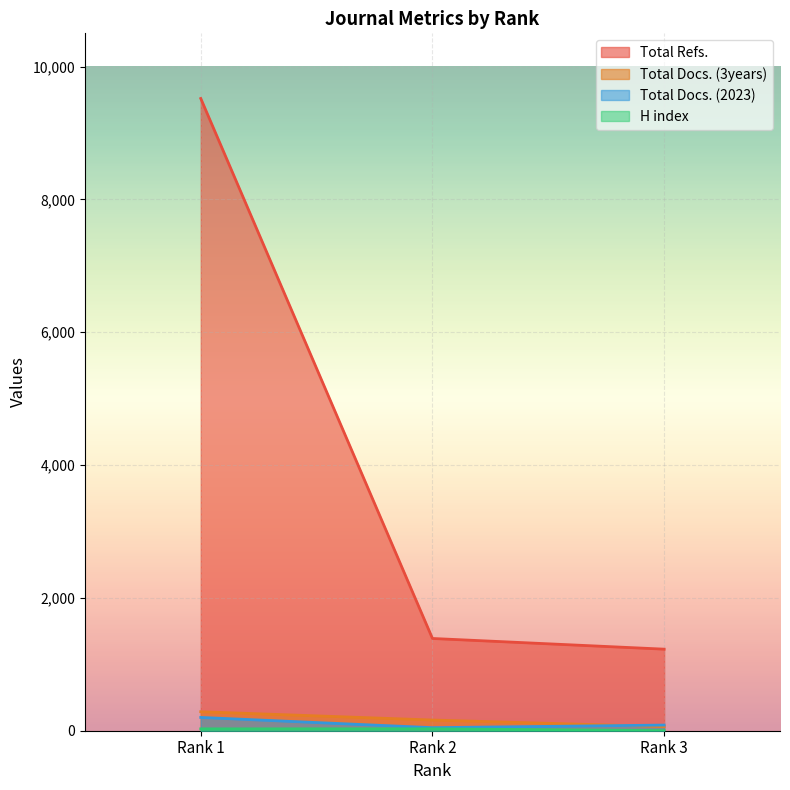

Does the chart display data point markers on the line(s)?

No